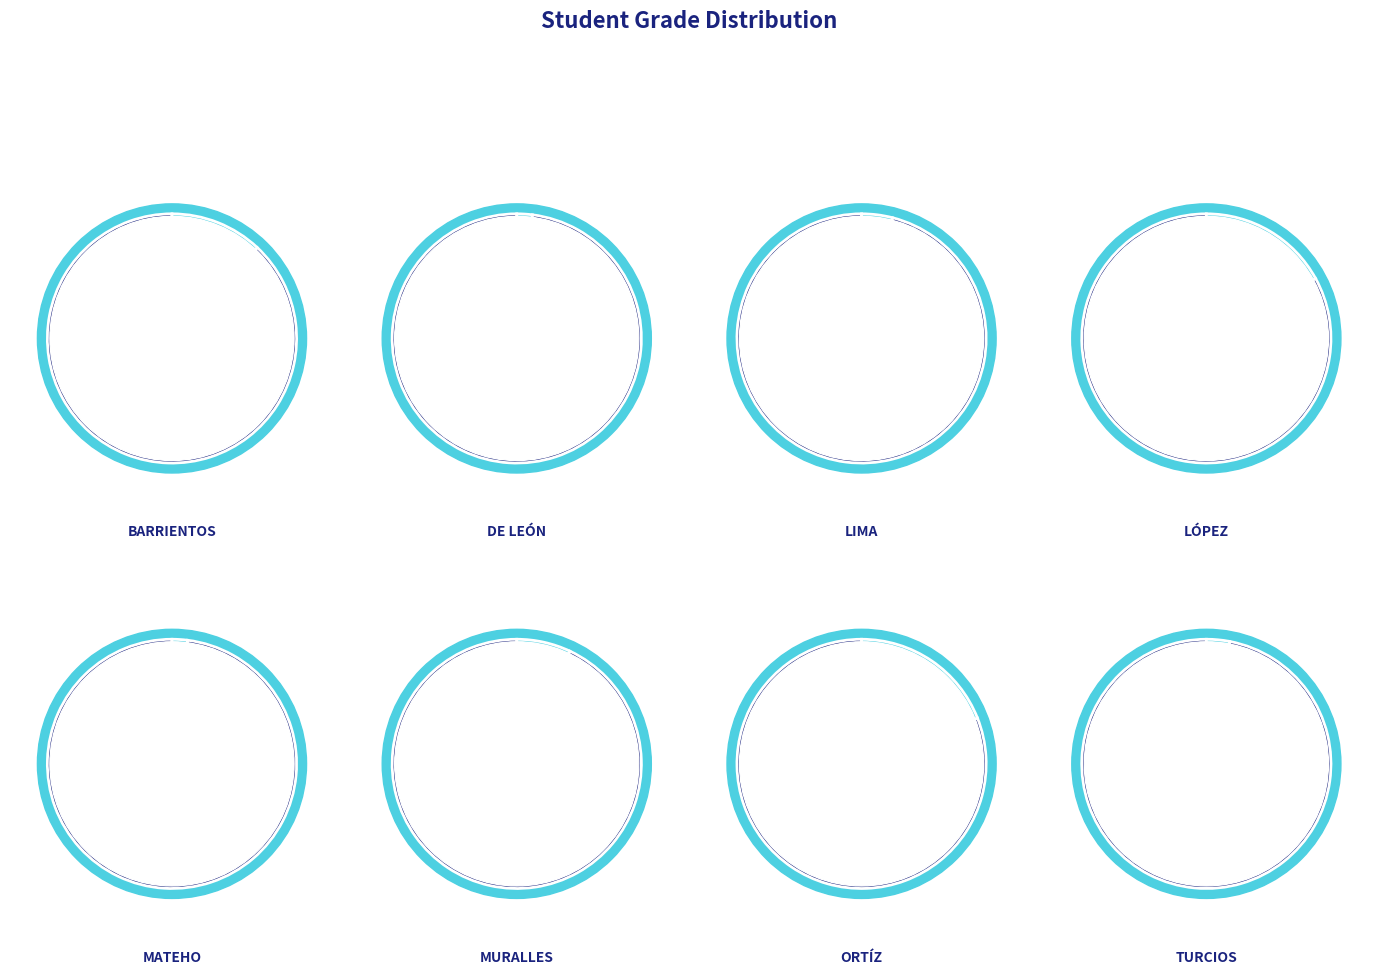

To the nearest percent, what is the difference between the largest and smallest slice percentages?

2%